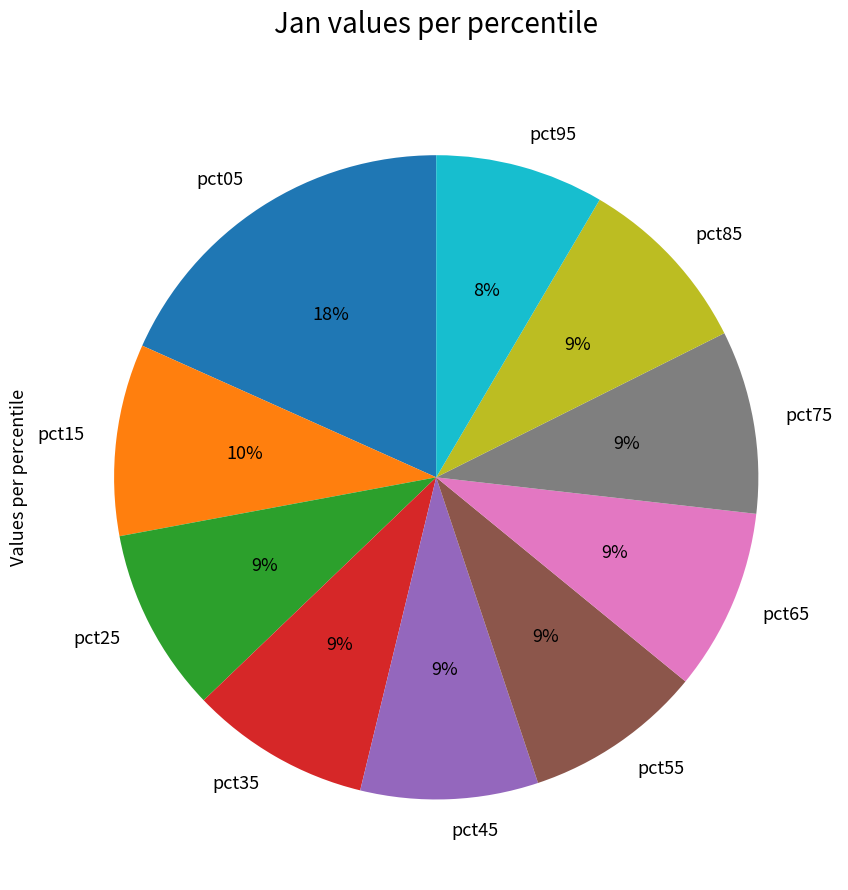

True or false: pct75 accounts for 1% of the total.

False